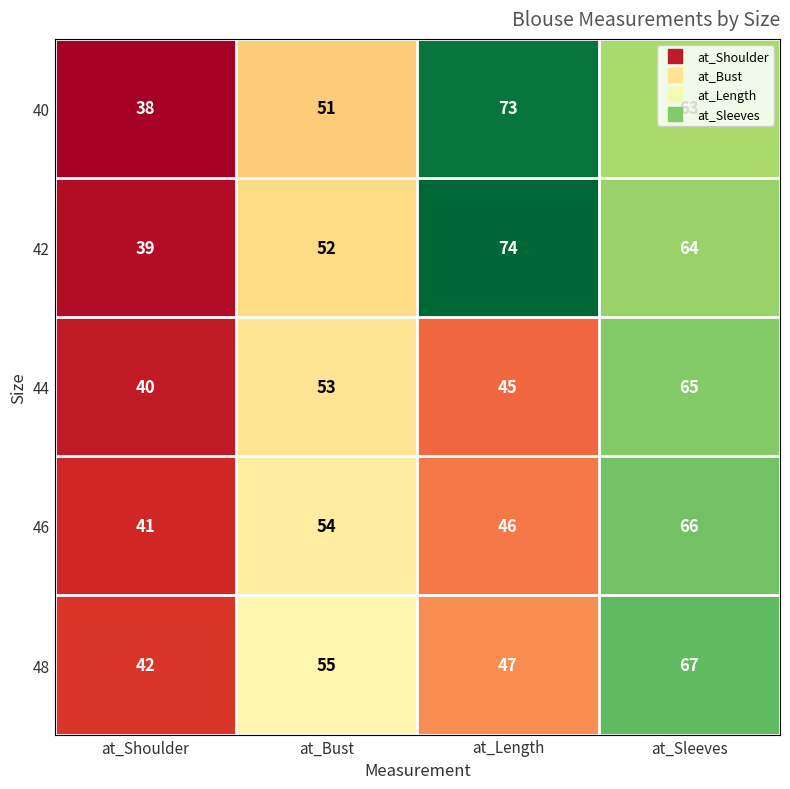

The 42 series shows 64 at at_Sleeves. True or false?

True